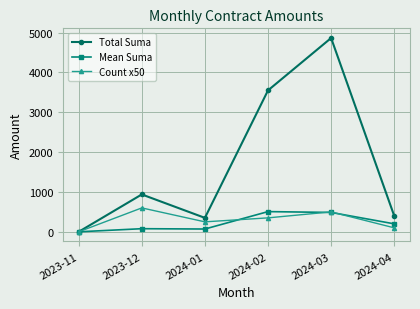

How many lines are shown in the chart?

3